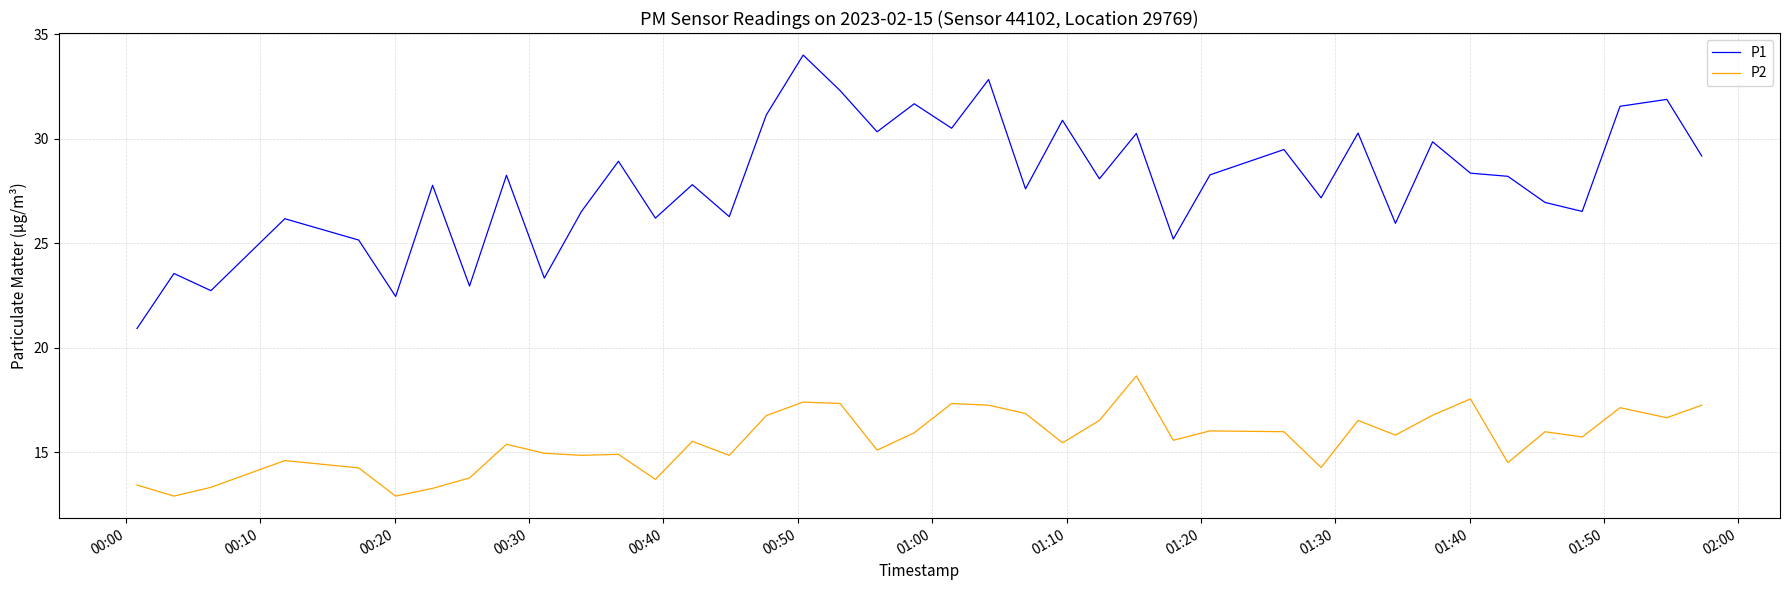

What is the difference between the maximum and minimum values in the P1 series?

13.1